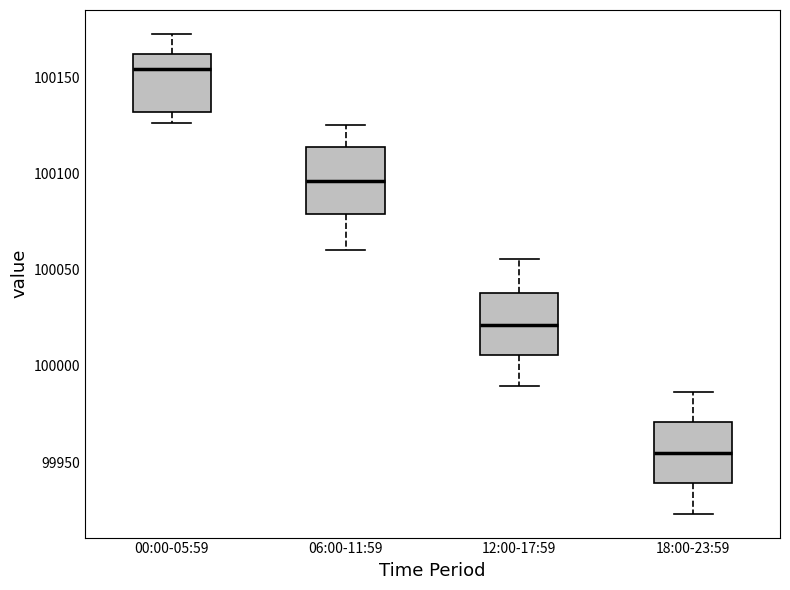

Reading left to right, transcribe this box plot: for each box, give where its median line is, the range the box spans, and where its two whiskers end, as read against the y-axis. The values are not printed on the chart, so give them approximately, as read against the axis.

00:00-05:59: median 100155, box 100130 to 100160, whiskers 100125 to 100175
06:00-11:59: median 100095, box 100080 to 100115, whiskers 100060 to 100125
12:00-17:59: median 100020, box 100005 to 100040, whiskers 99990 to 100055
18:00-23:59: median 99955, box 99940 to 99970, whiskers 99925 to 99985